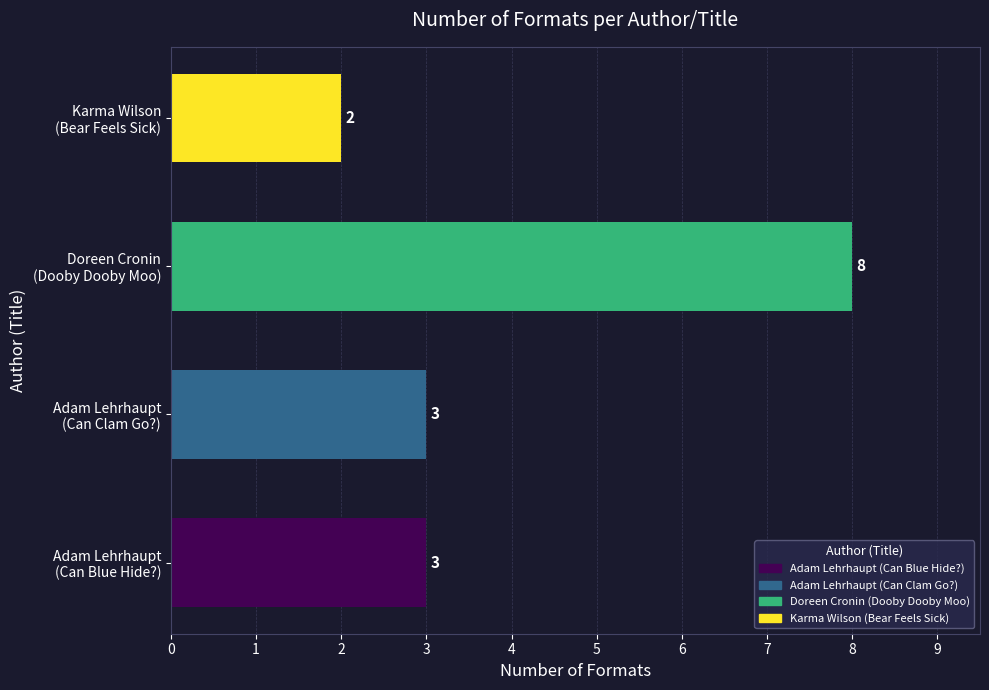

Are the bars grouped side by side (vs. stacked)?

No